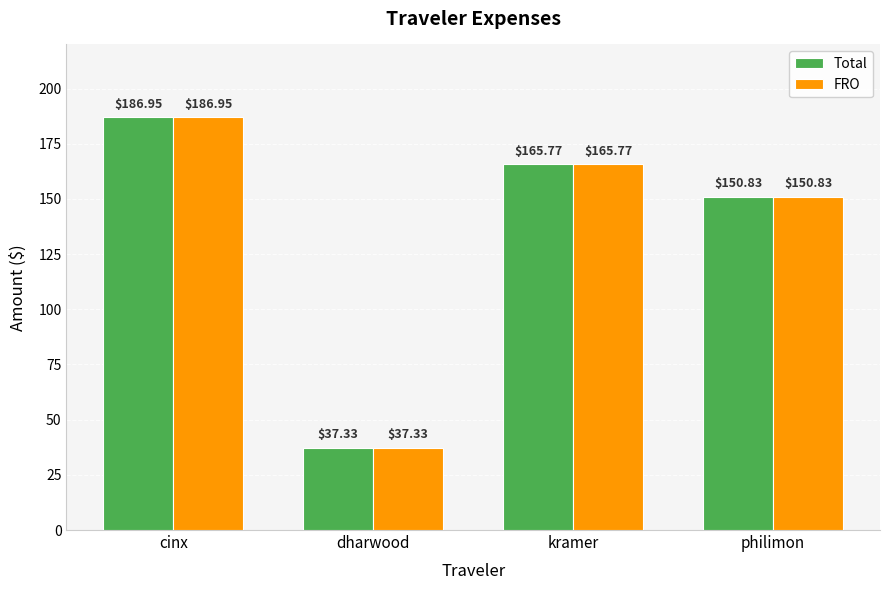

List the labels in order of Total value, largest first.

cinx, kramer, philimon, dharwood